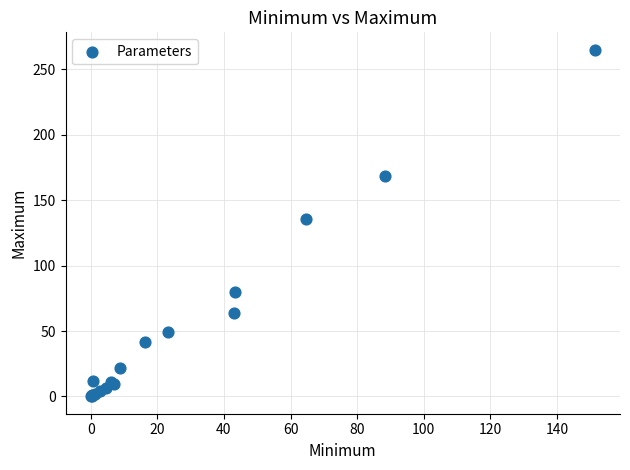

What Y value in the scatter plot is closest to 132?

135.3